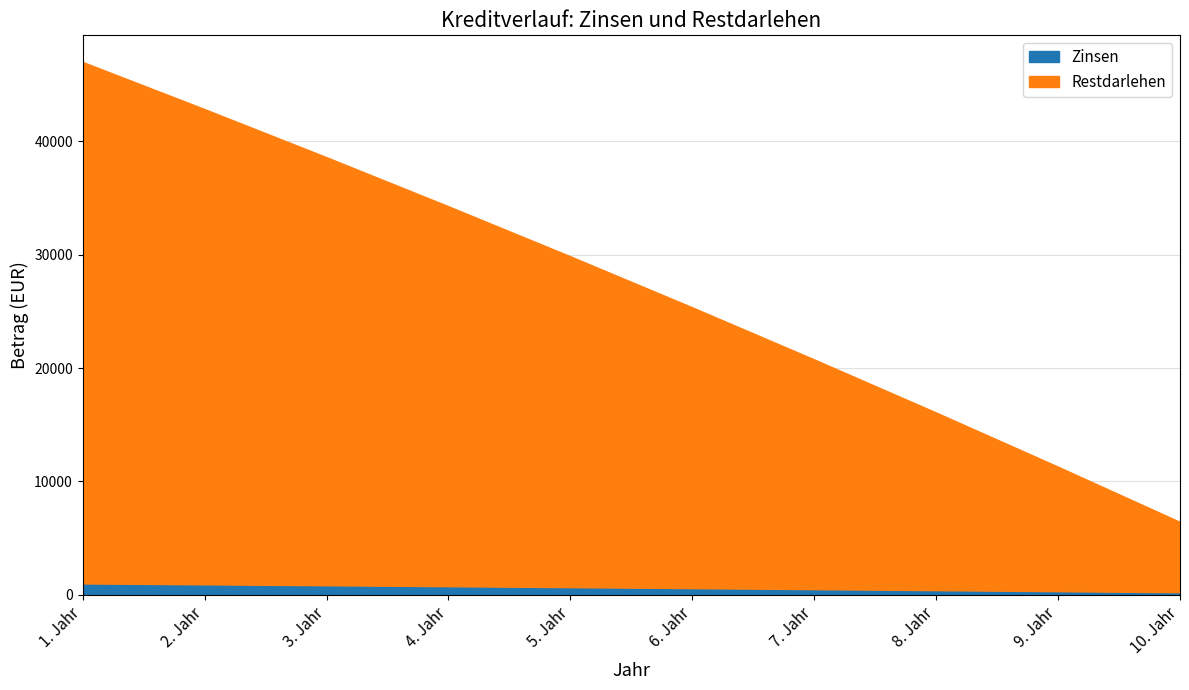

What is the lowest value of the Zinsen series?

219.6